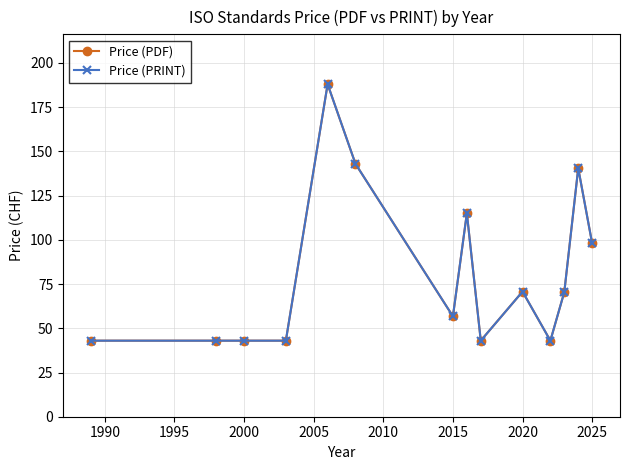

Is this an area chart (filled region under the line)?

No